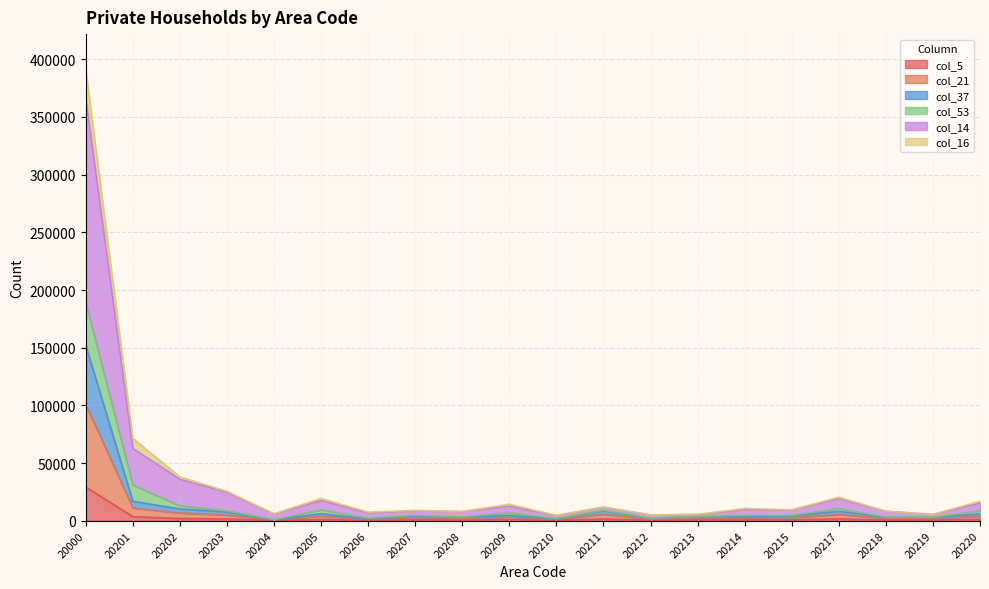

At which category is the sum across all series the highest?

20000